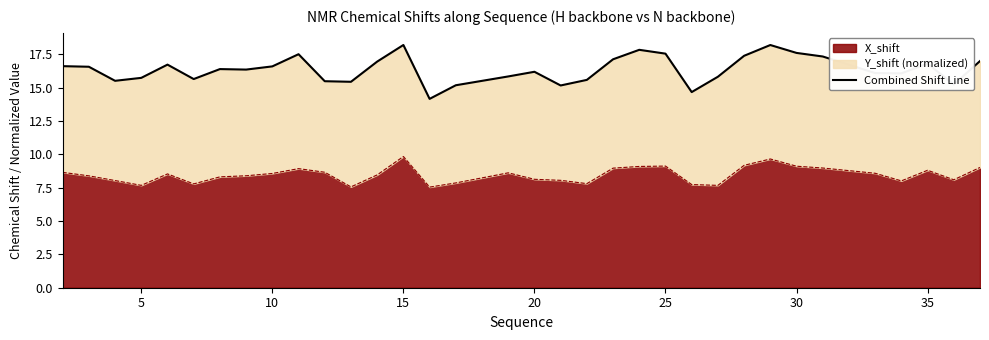

What is the highest value of the X_shift series?

9.8